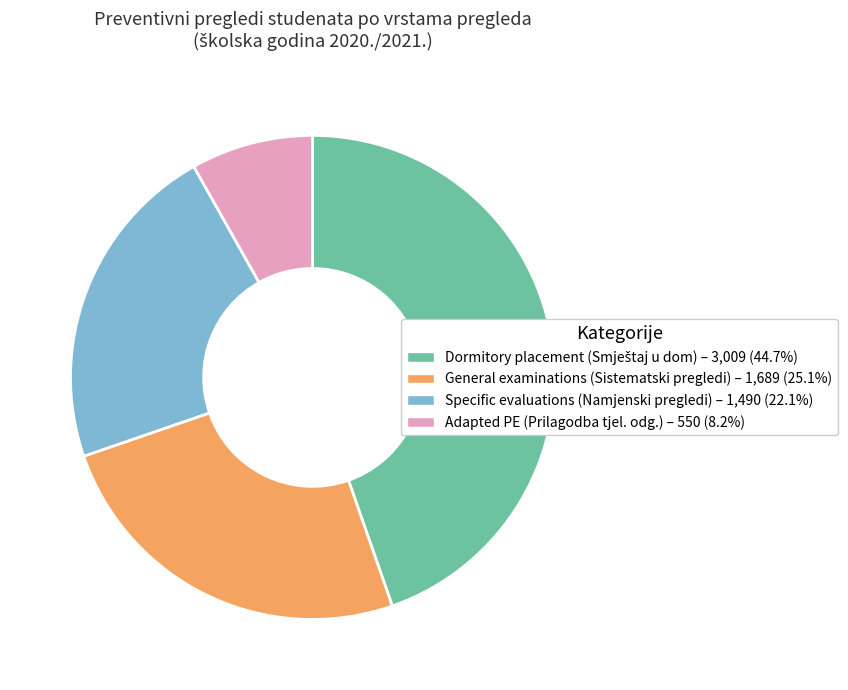

Is there a majority slice in this chart?

No